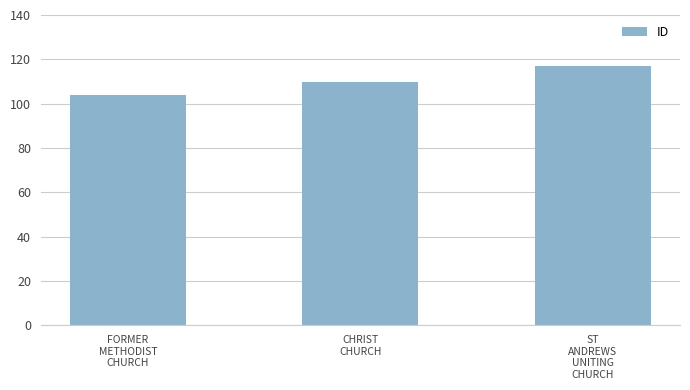

The chart shows a value of 68 at FORMER
METHODIST
CHURCH. True or false?

False